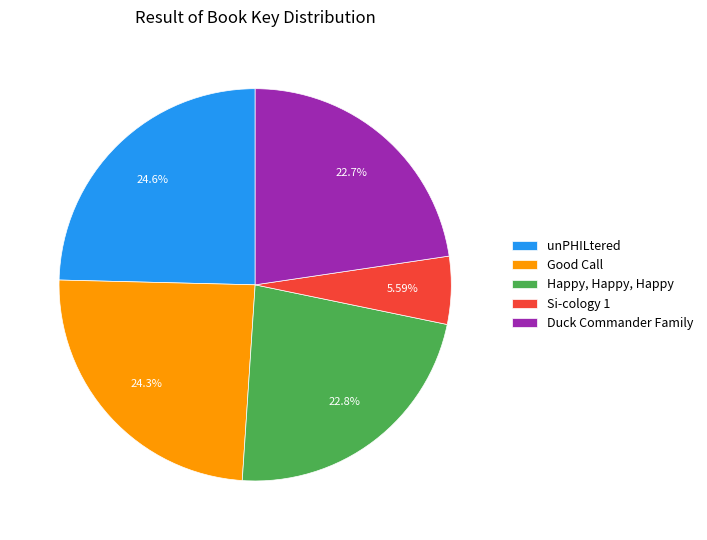

Is it true that Si-cology 1 is 6% of the pie?

True